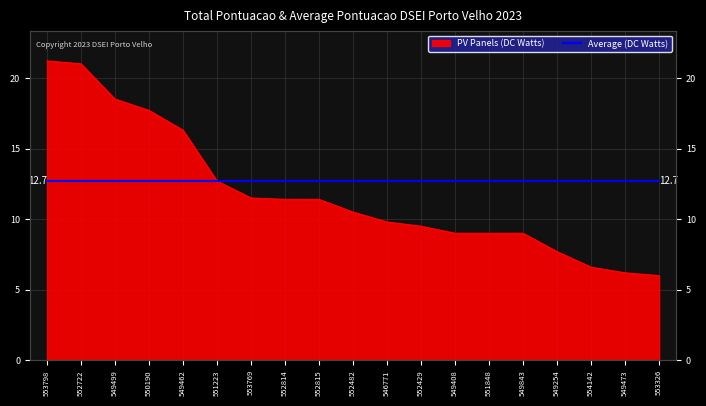

What is the maximum value shown in the chart?

21.2